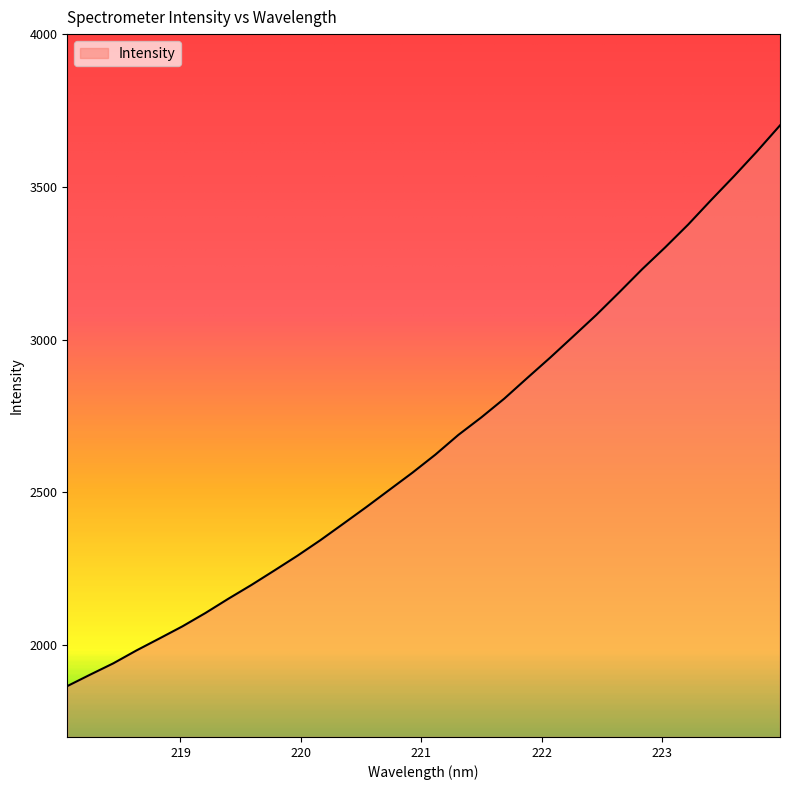

What is the difference between the maximum and minimum values?

1834.8